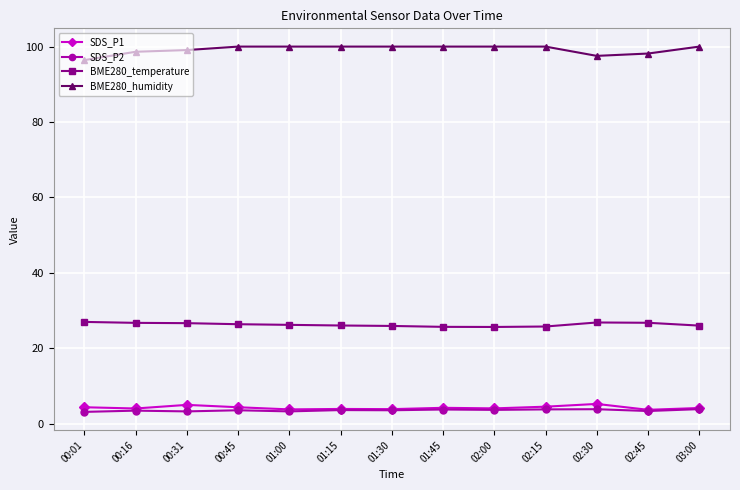

Is the value of BME280_temperature at 01:30 greater than the value of SDS_P2 at 03:00?

Yes